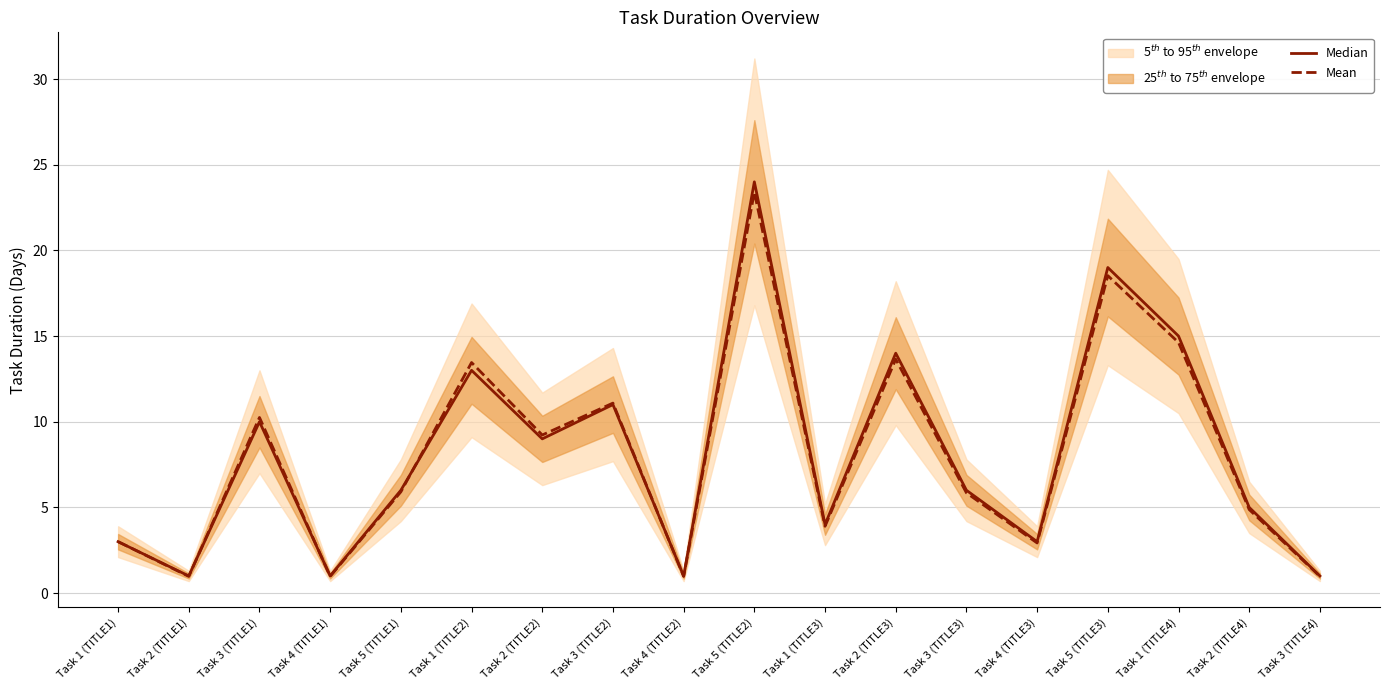

Does the chart have visible grid lines?

Yes